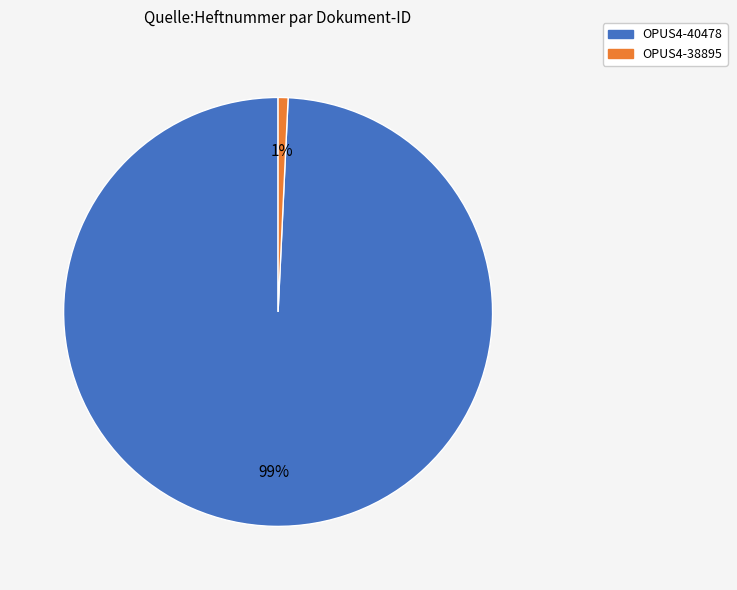

What is the majority slice?

OPUS4-40478